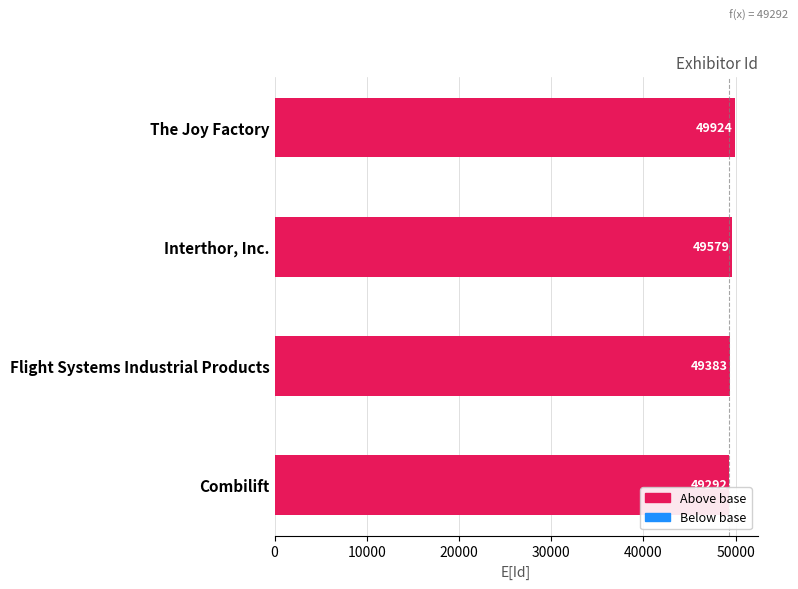

Rank the categories by value from lowest to highest.

Combilift, Flight Systems Industrial Products, Interthor, Inc., The Joy Factory